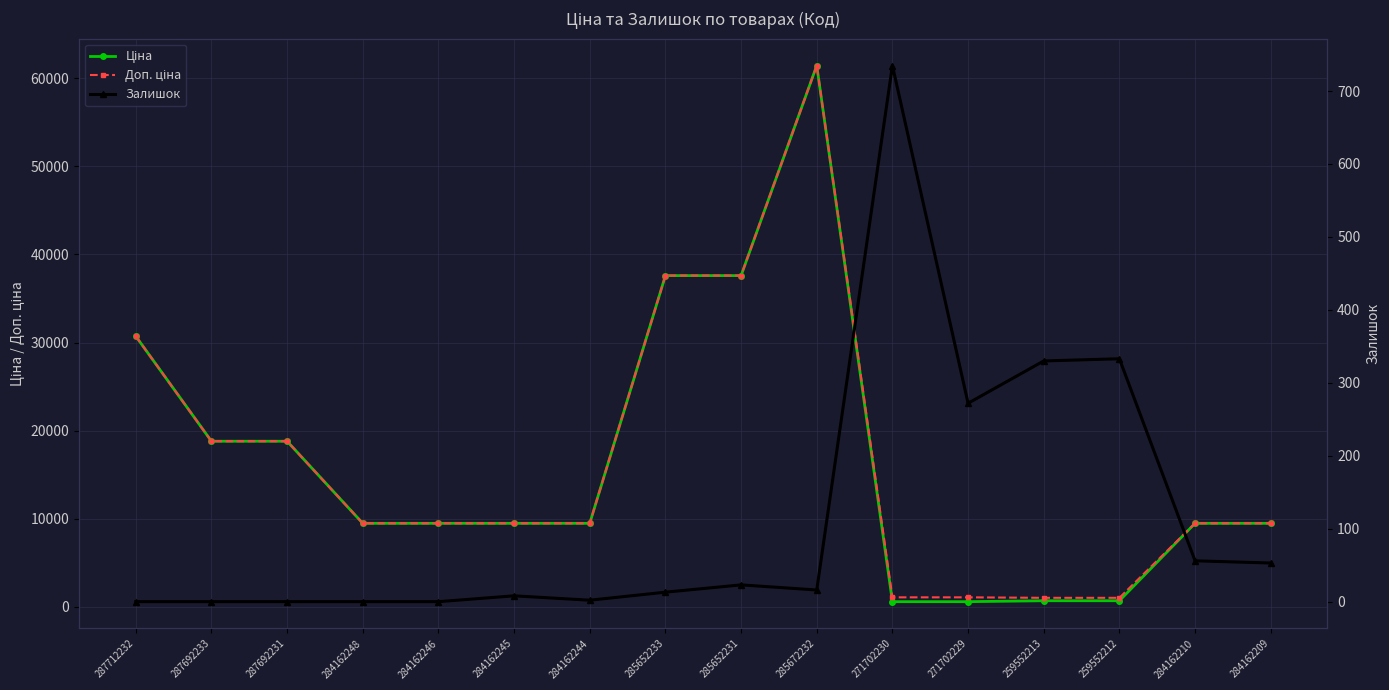

What are all the series names shown in the legend?

Ціна, Доп. ціна, Залишок